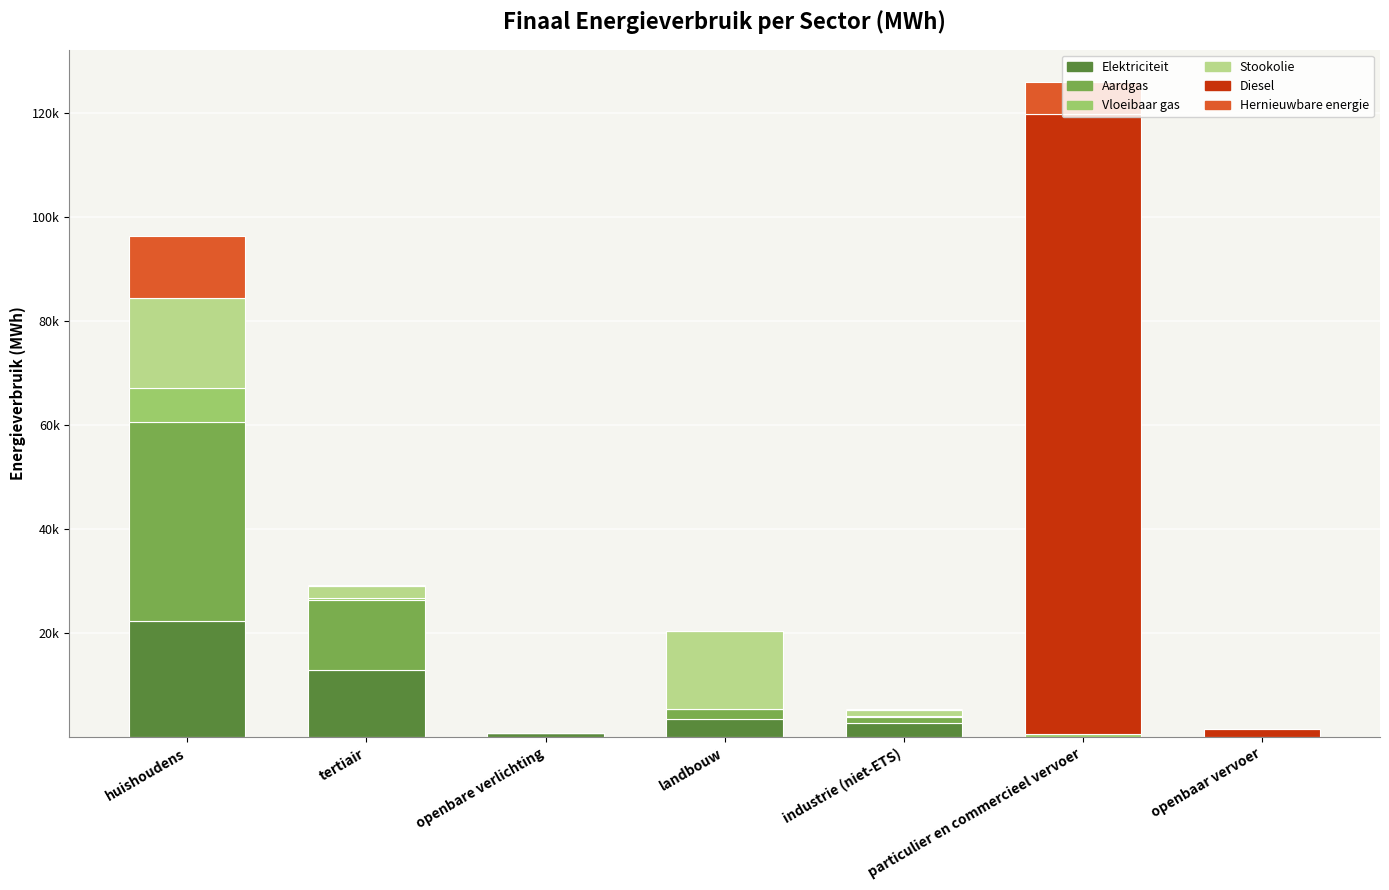

Rank the series at huishoudens from highest to lowest value.

Aardgas, Elektriciteit, Stookolie, Hernieuwbare energie, Vloeibaar gas, Diesel